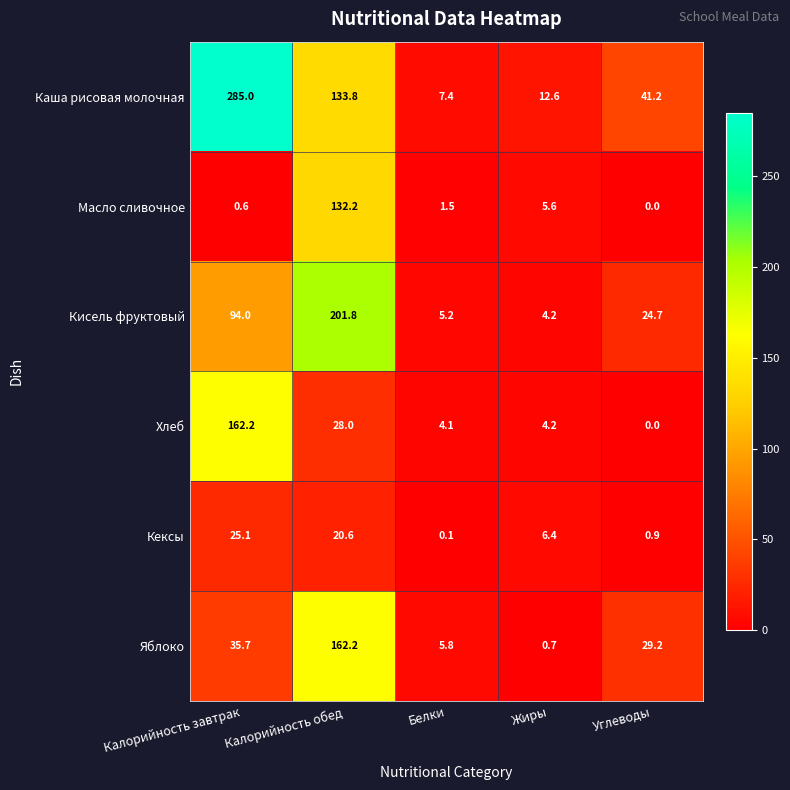

At which category is the sum across all series the highest?

Калорийность обед